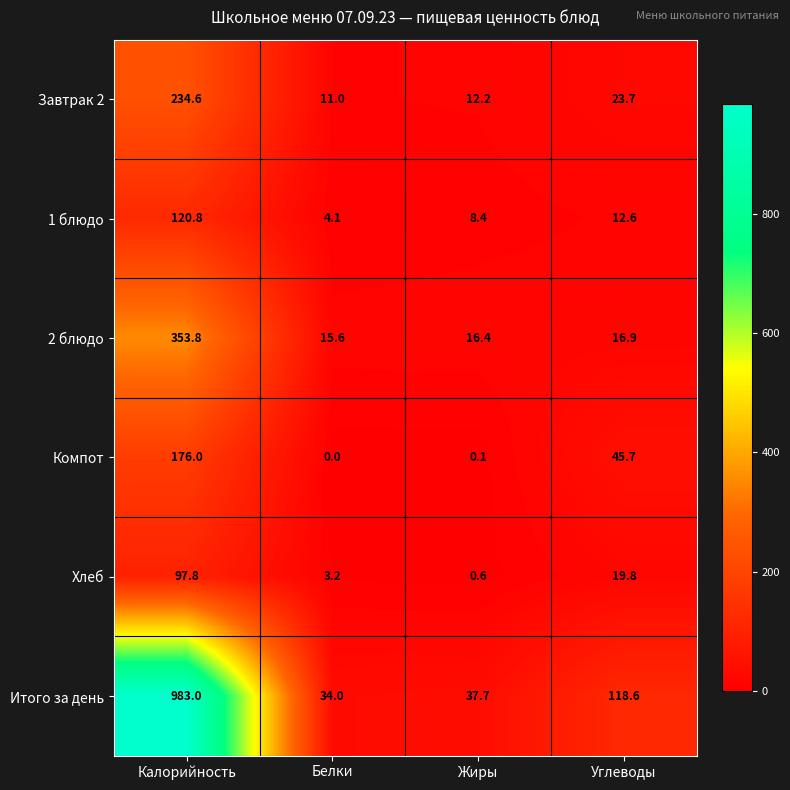

The Компот series shows 100.6 at Калорийность. True or false?

False